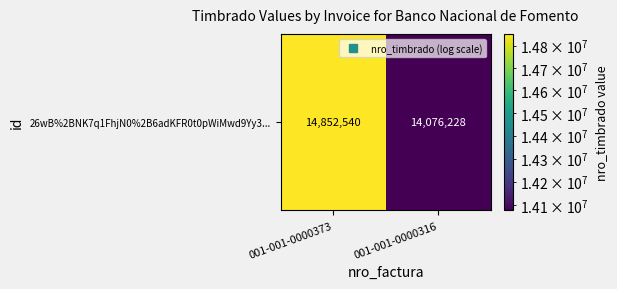

Read the value at 001-001-0000373, to the nearest 50.

14852550